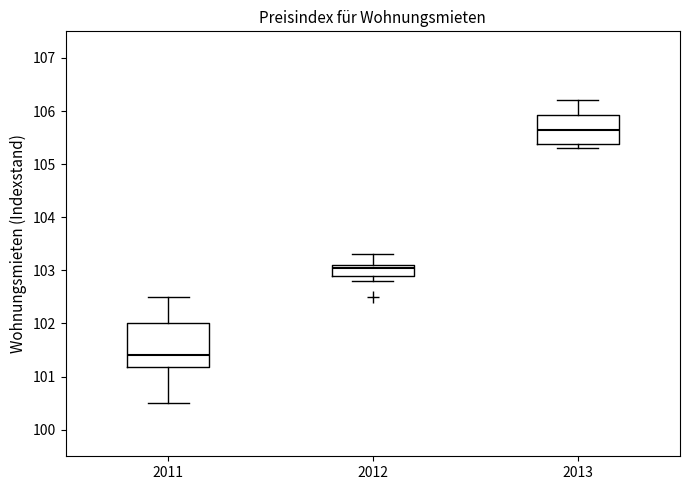

Reading left to right, transcribe this box plot: for each box, give where its median line is, the range the box spans, and where its two whiskers end, as read against the y-axis. The values are not printed on the chart, so give them approximately, as read against the axis.

2011: median 101.4, box 101.2 to 102.0, whiskers 100.5 to 102.5
2012: median 103.1 (just below the box's upper edge), box 102.9 to 103.1, whiskers 102.8 to 103.3
2013: median 105.7, box 105.4 to 105.9, whiskers 105.3 to 106.2